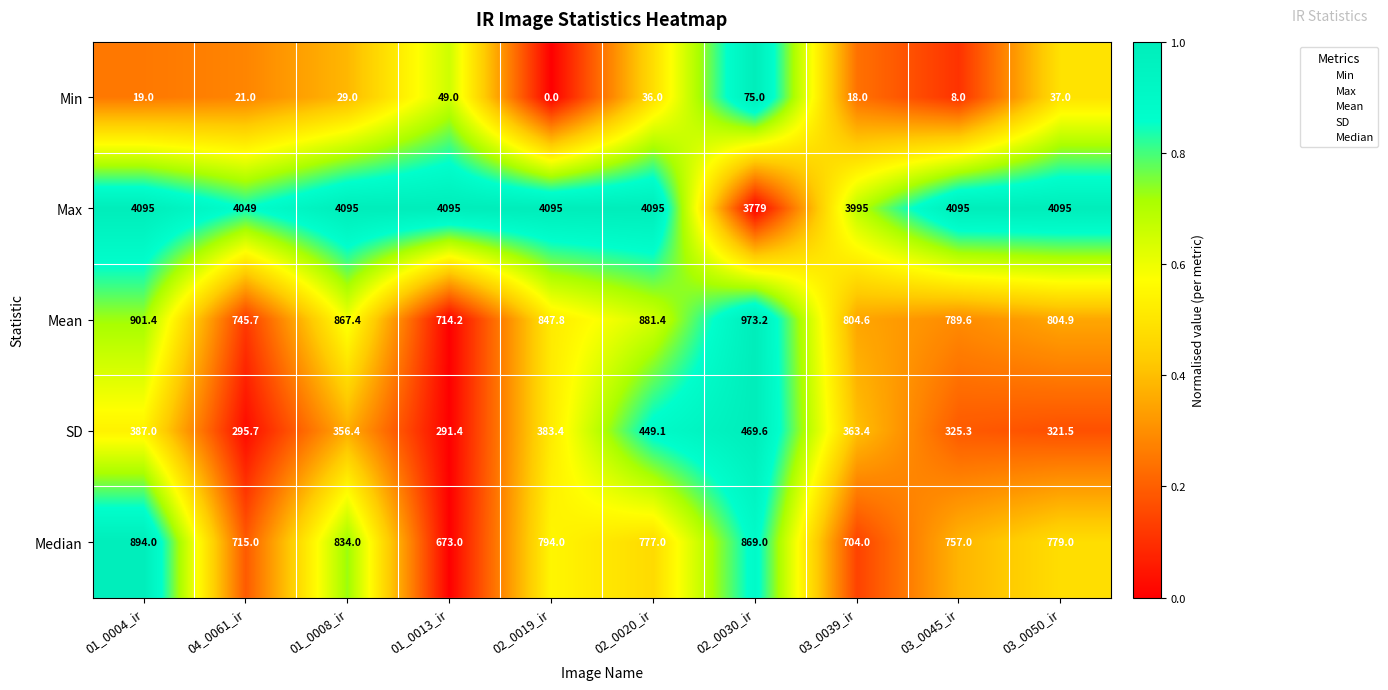

The value of Median at 03_0039_ir is 1002.5. True or false?

False